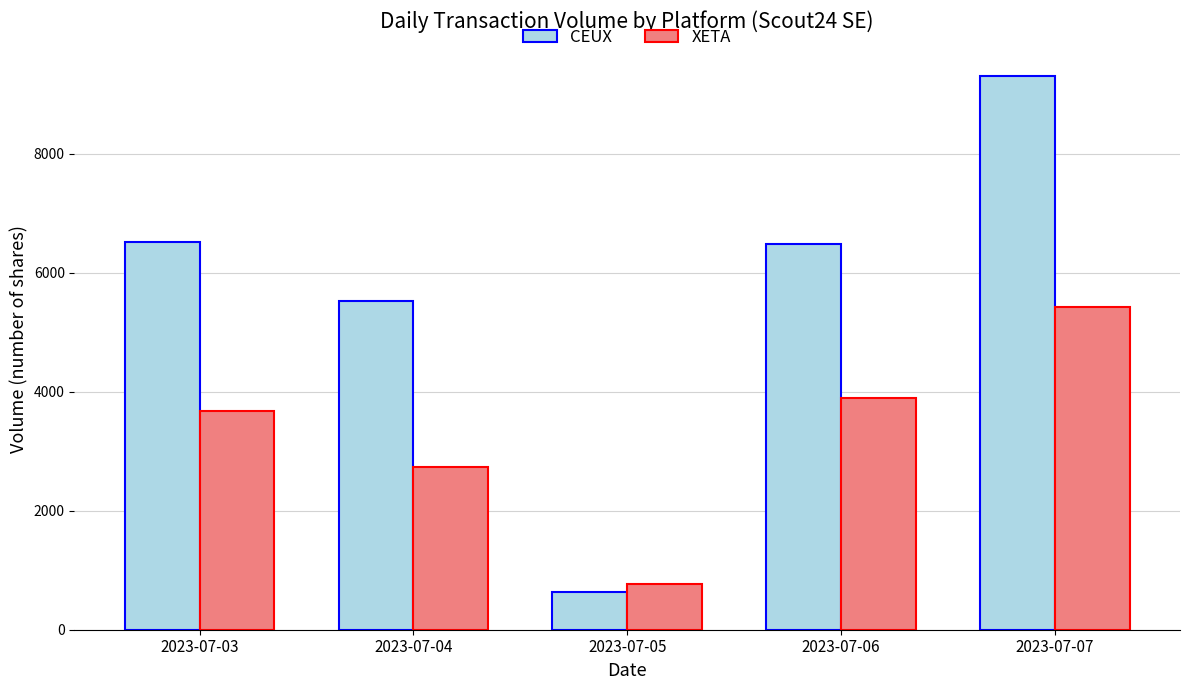

At which category does the chart reach its peak across all series?

2023-07-07